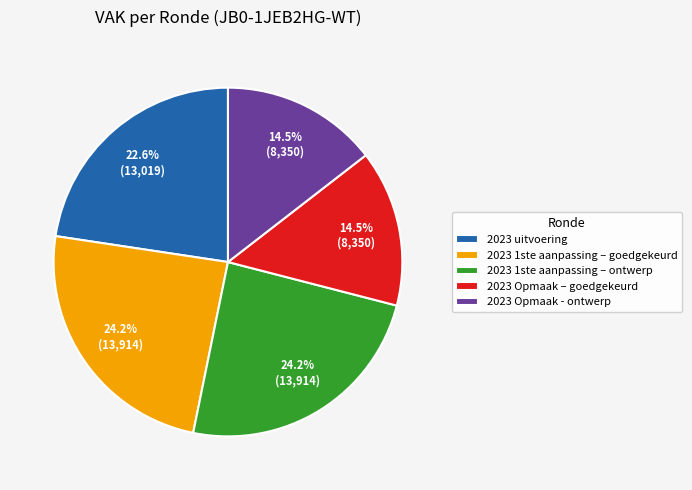

Do 2023 uitvoering and 2023 1ste aanpassing – ontwerp together represent more than half of the pie?

No